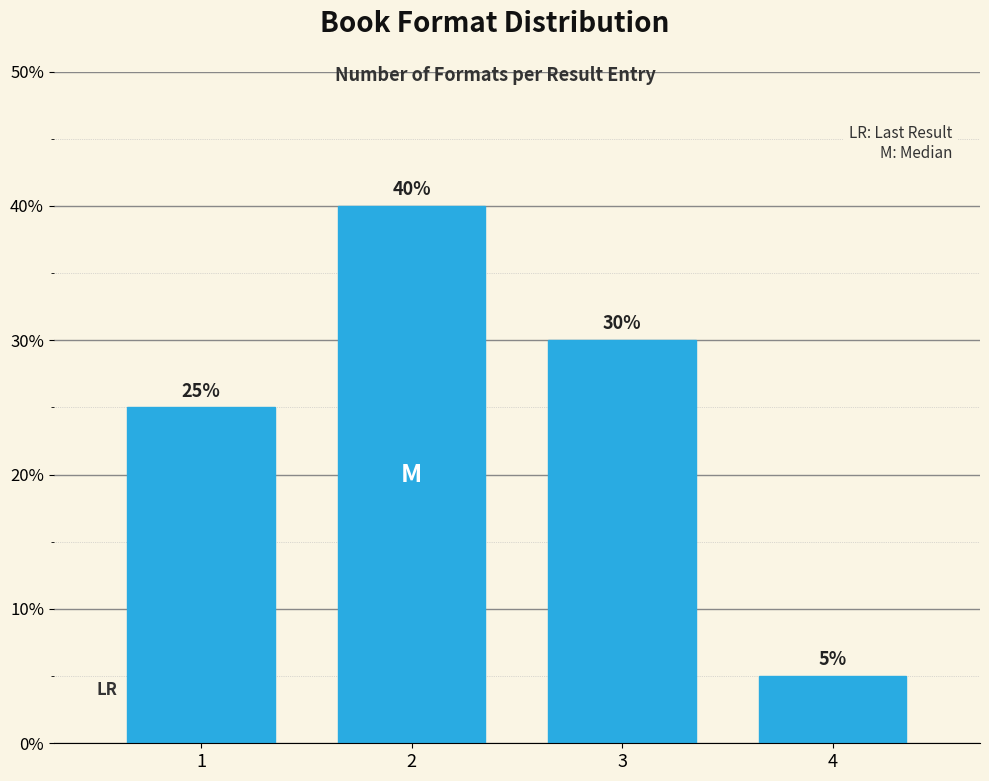

Reading left to right, extract all data points from this chart.

1=25	2=40	3=30	4=5